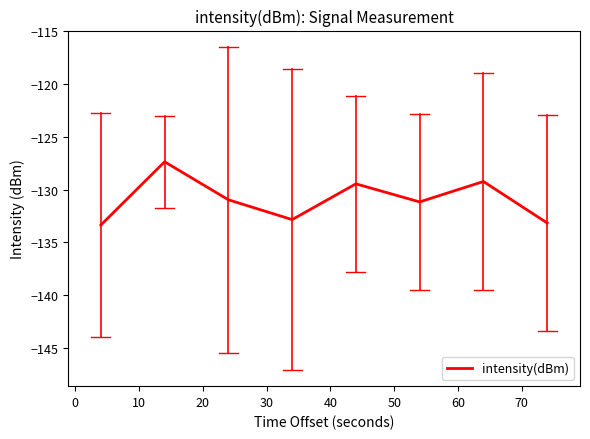

Count the number of values greater than -130.

3